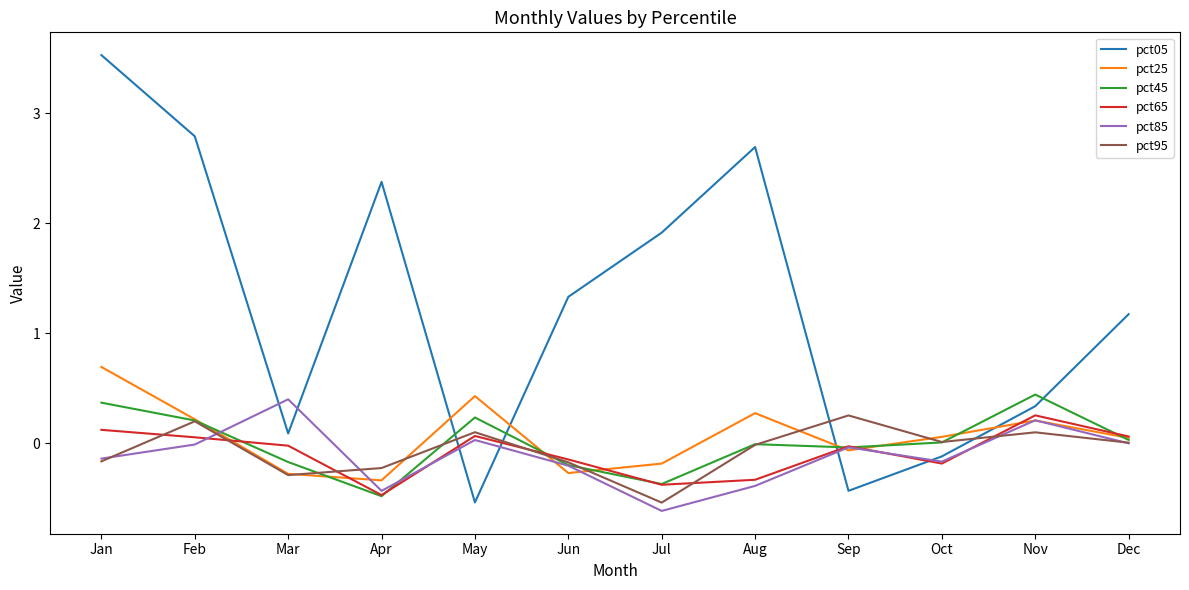

How many interior local valleys does the pct25 series have?

3